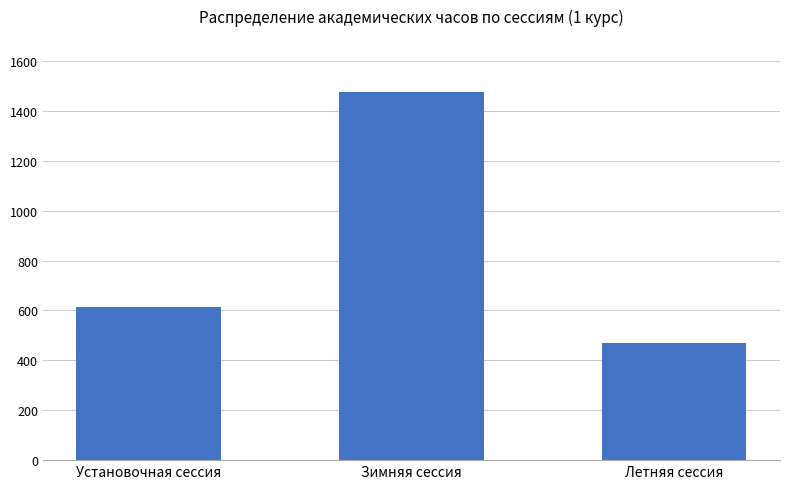

What is the smallest value displayed?

468